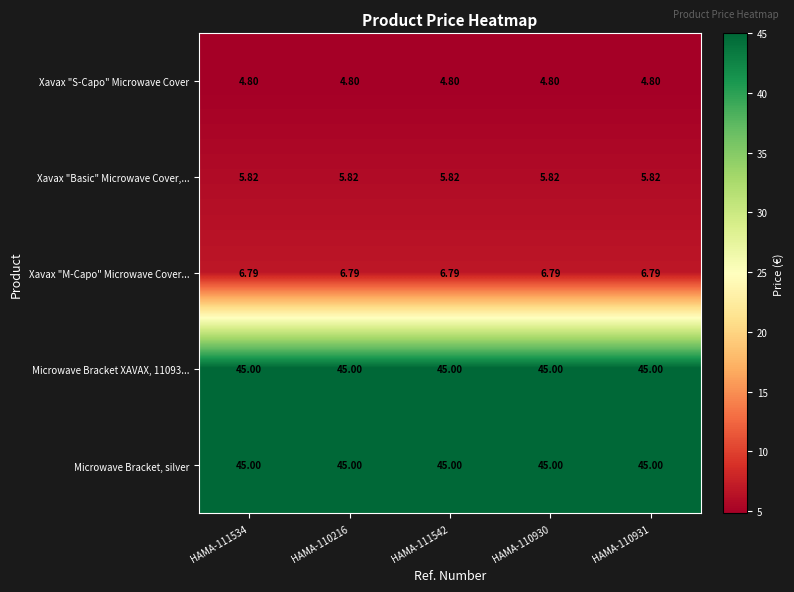

Is the value of Microwave Bracket XAVAX, 11093... at HAMA-111542 greater than the value of Xavax "S-Capo" Microwave Cover at HAMA-110216?

Yes